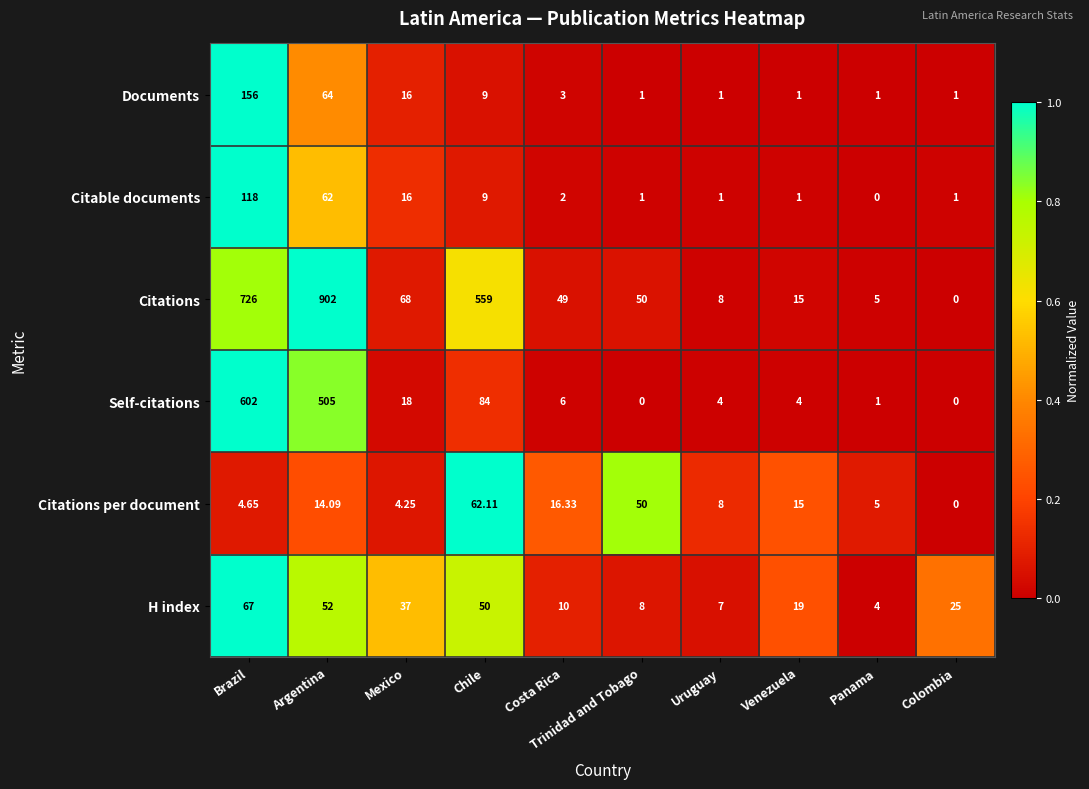

Is the value of Self-citations at Panama greater than the value of Citations at Trinidad and Tobago?

No